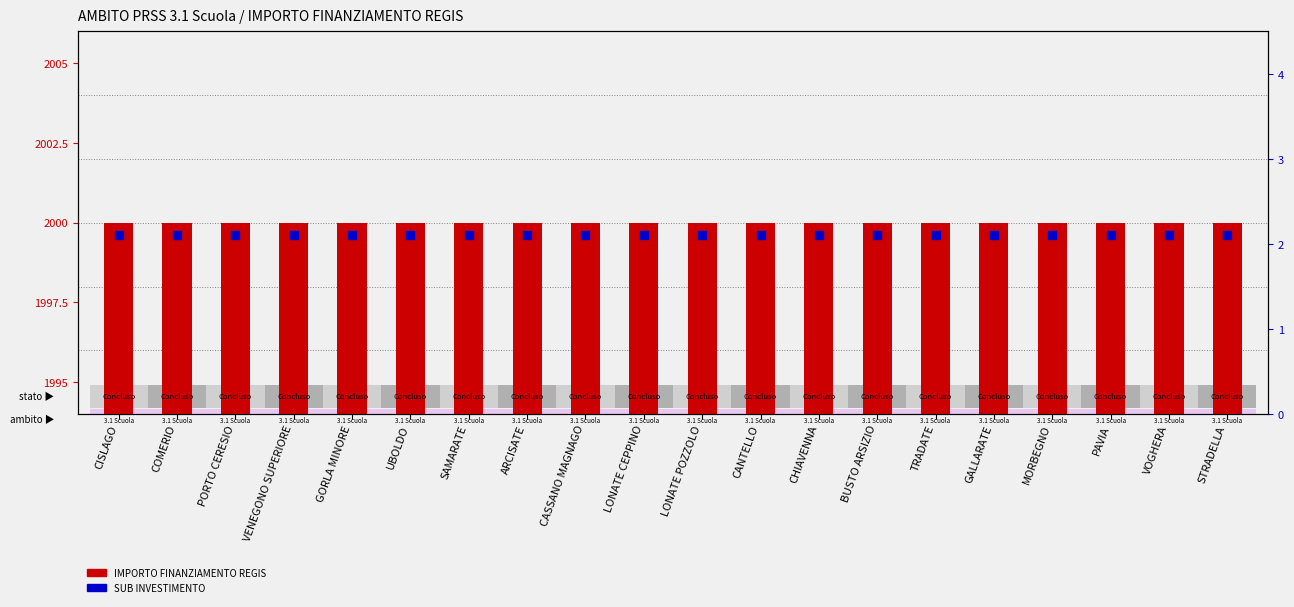

At which category is the sum across all series the highest?

CISLAGO